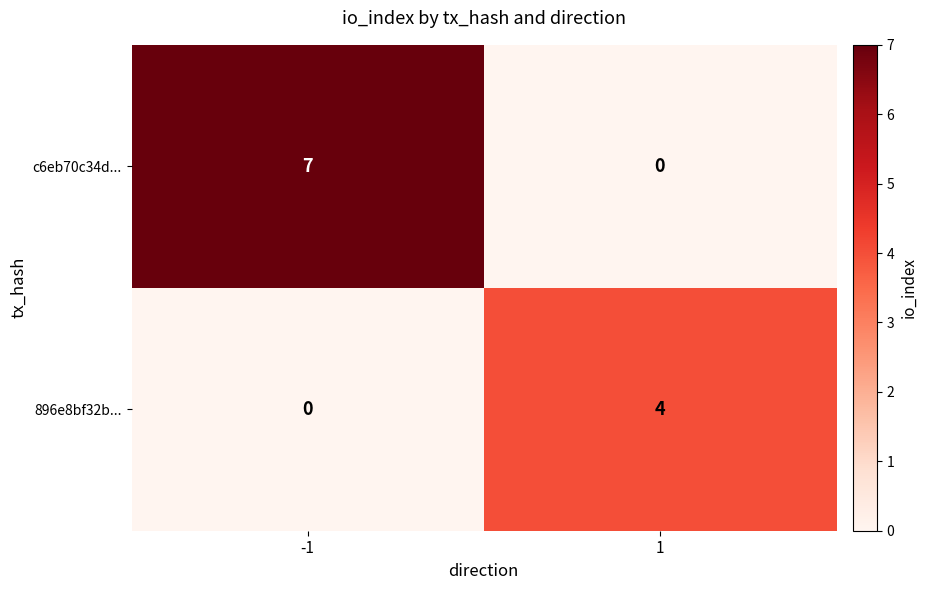

Which series has the largest total across all categories?

c6eb70c34d...